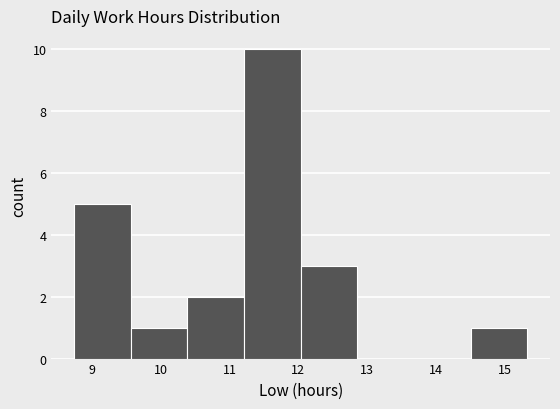

Reading left to right, list every bar in this chart as the range it spans on the x-axis followed by its height. Neither the bar edges nor the heights are printed on the chart, so give them approximately, as read against the axes.

8.7 to 9.6: 5
9.6 to 10.4: 1
10.4 to 11.2: 2
11.2 to 12.0: 10
12.0 to 12.9: 3
12.9 to 13.7: 0
13.7 to 14.5: 0
14.5 to 15.3: 1